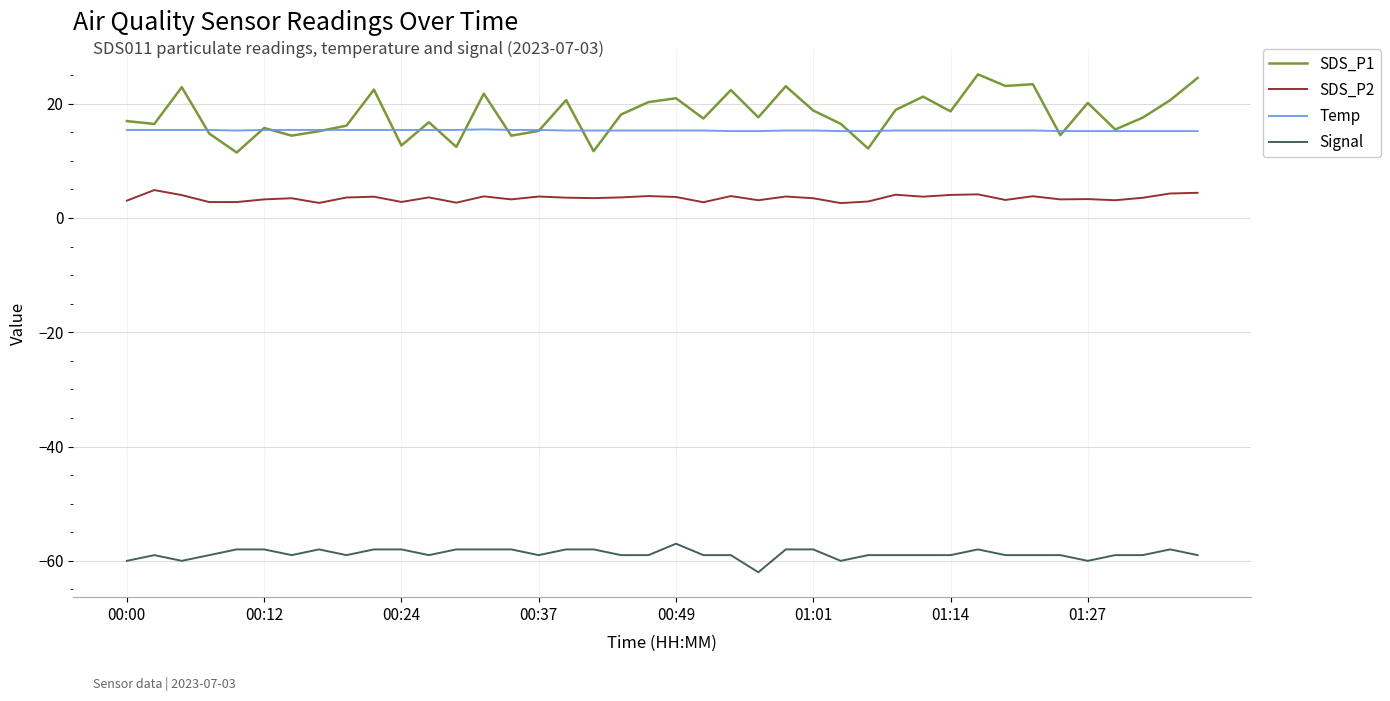

Which series has the largest range (max minus min)?

SDS_P1